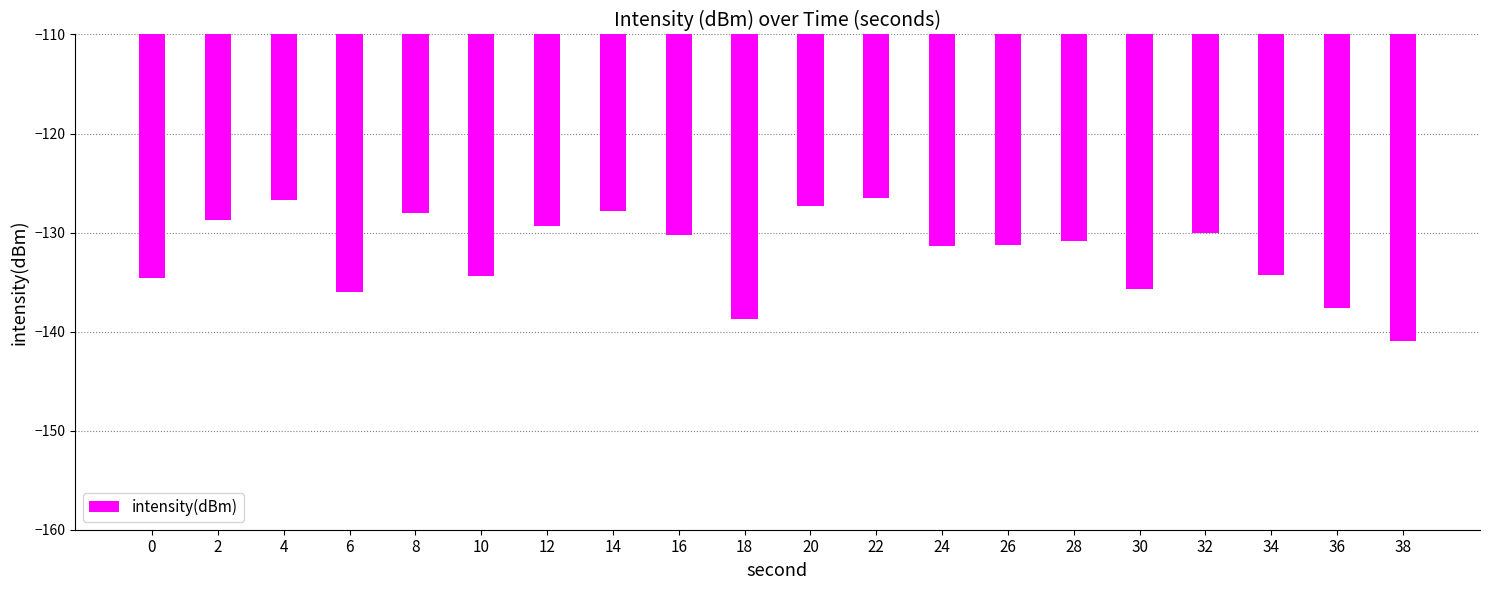

How many distinct data groups are displayed?

1